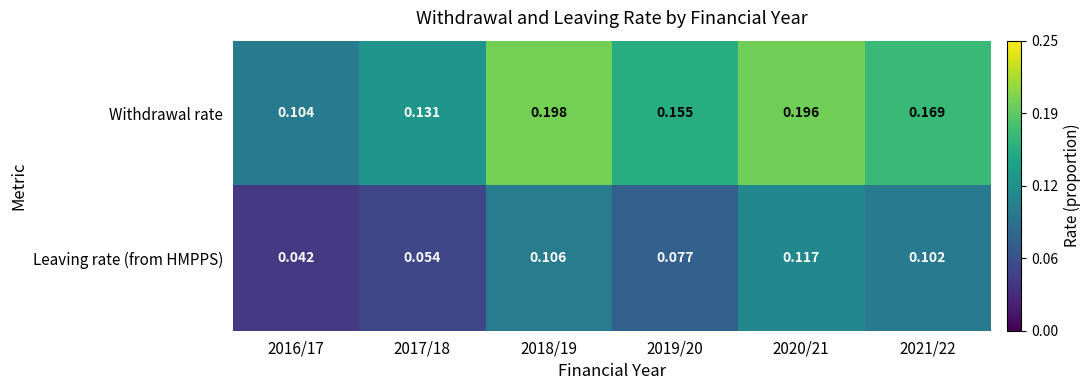

Which series changed the most between 2016/17 and 2018/19?

Withdrawal rate